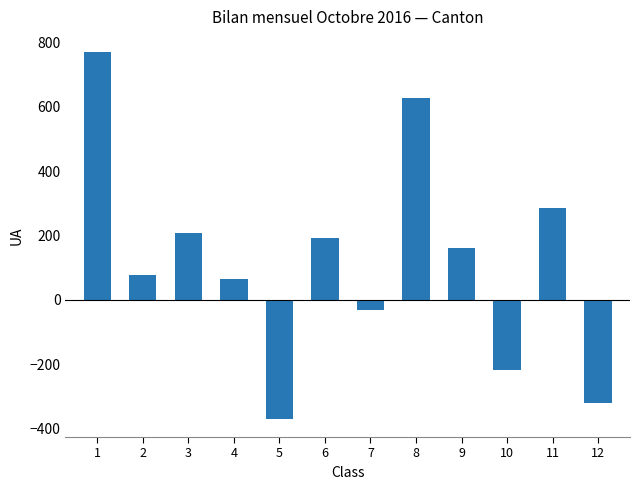

Where does the data first go above 160?

1